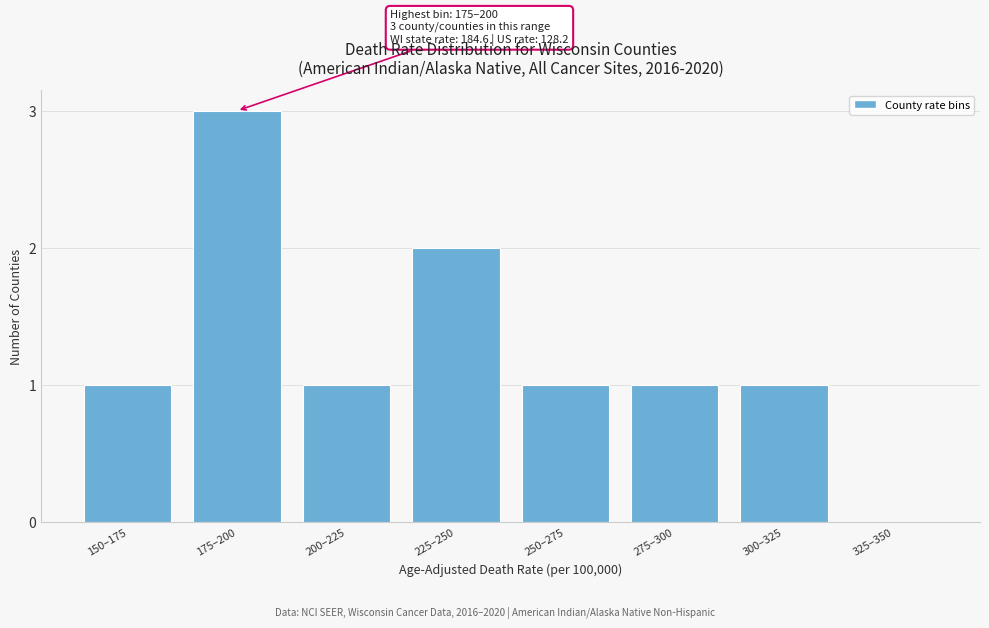

Reading right to left, list all the values displayed in this chart.

325–350=0	300–325=1	275–300=1	250–275=1	225–250=2	200–225=1	175–200=3	150–175=1